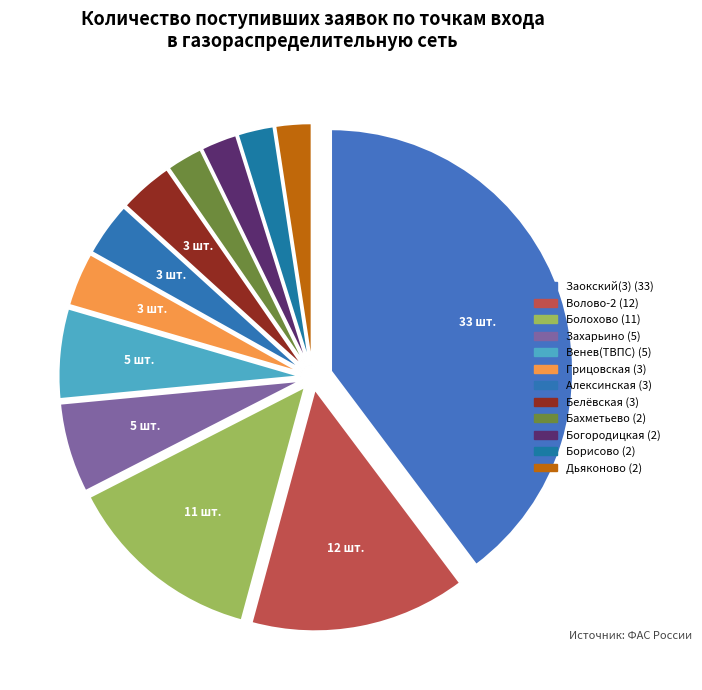

How many segments does this pie chart have?

12